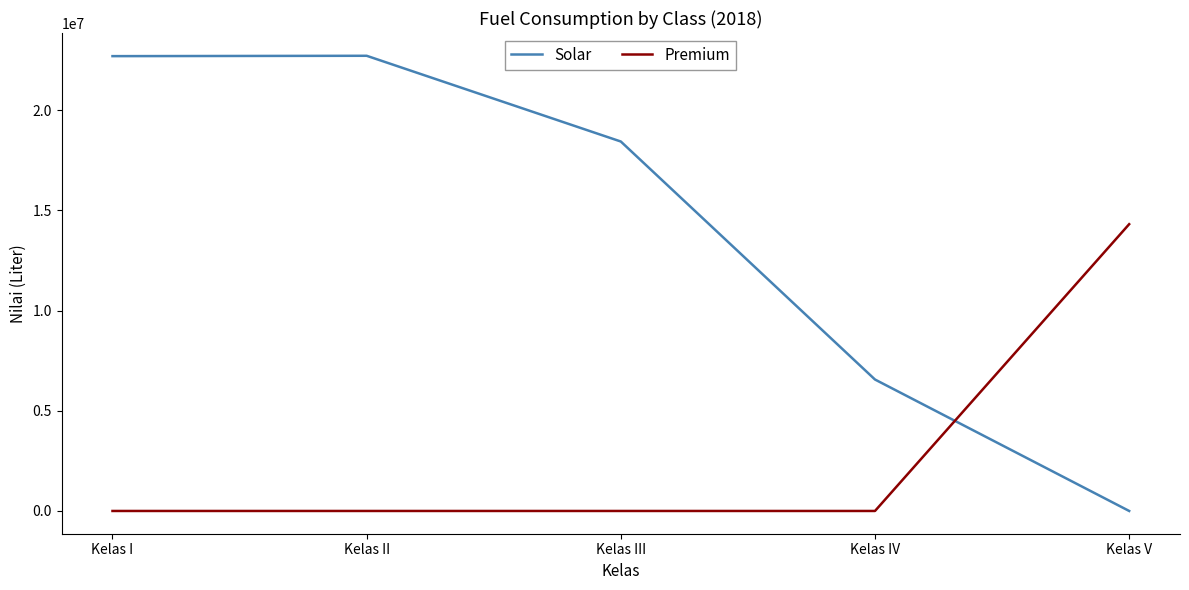

The value of Solar at Kelas IV is 4378173. True or false?

False